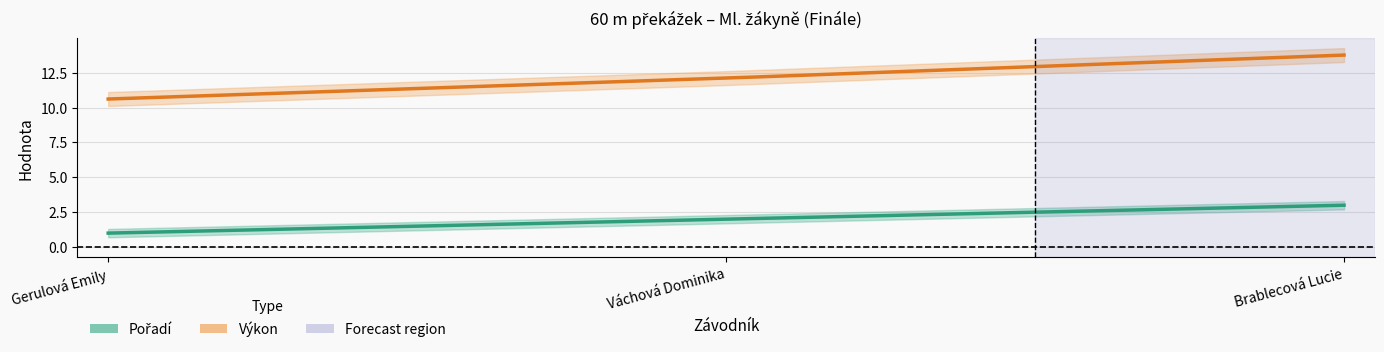

What is the difference between the Výkon values at Brablecová Lucie and Váchová Dominika?

1.7